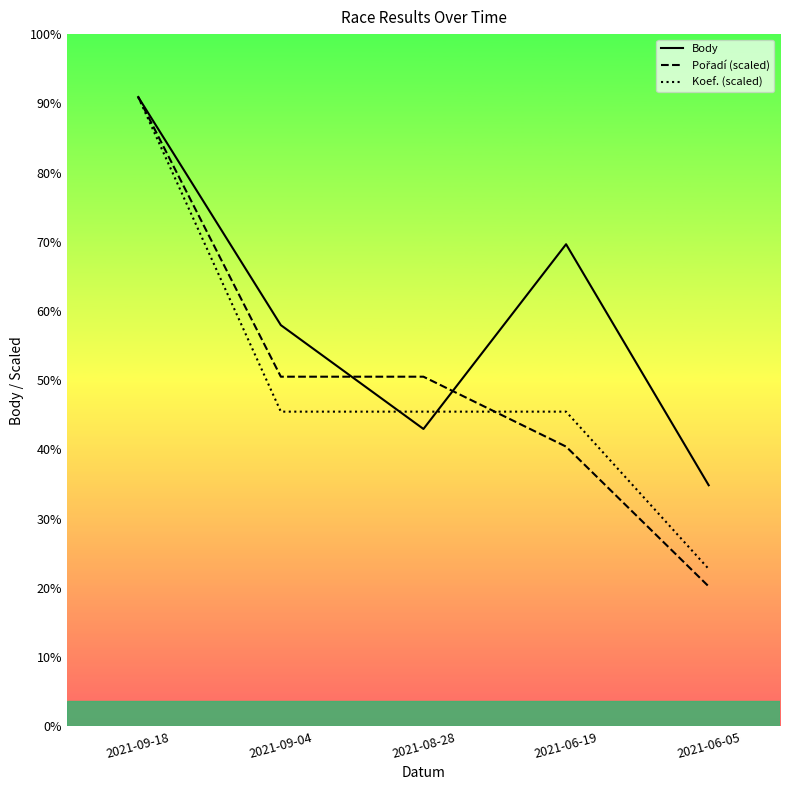

What is the label of the 2nd point from the left?

2021-09-04